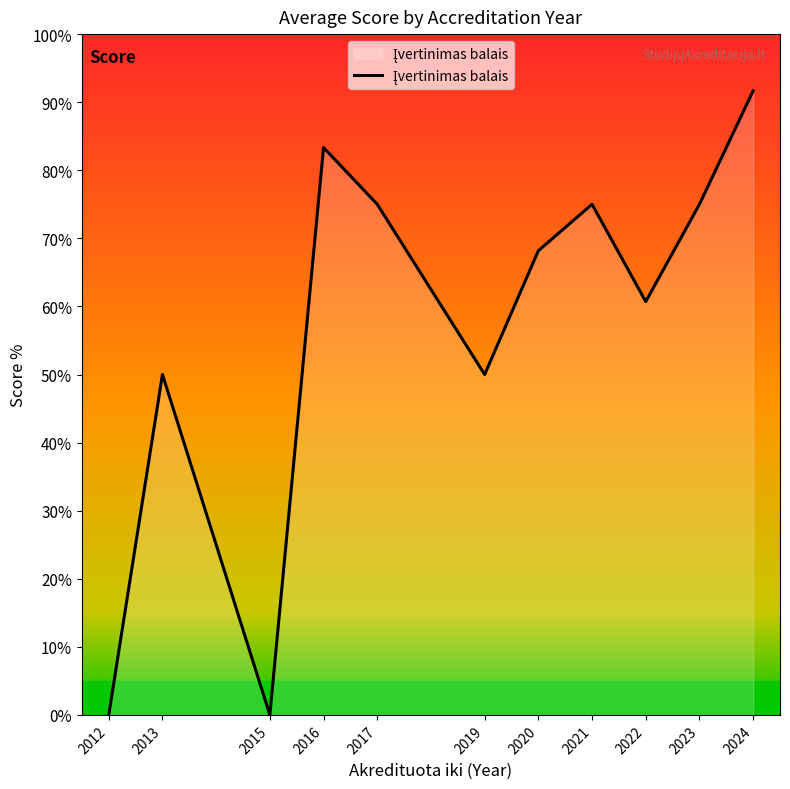

True or false: the data has more than 0 interior local peaks.

True